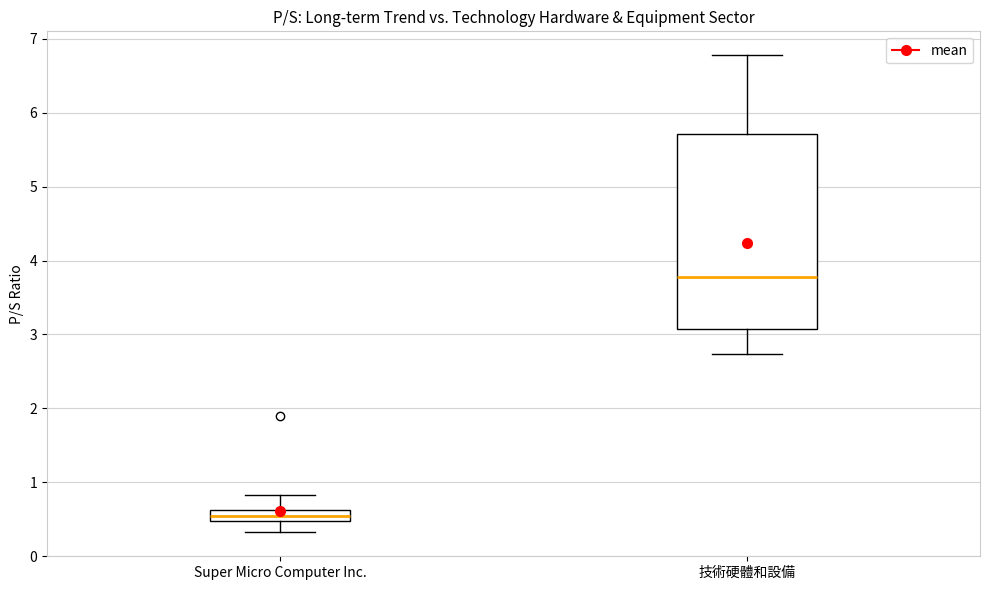

Which box has the lowest median line?

Super Micro Computer Inc.